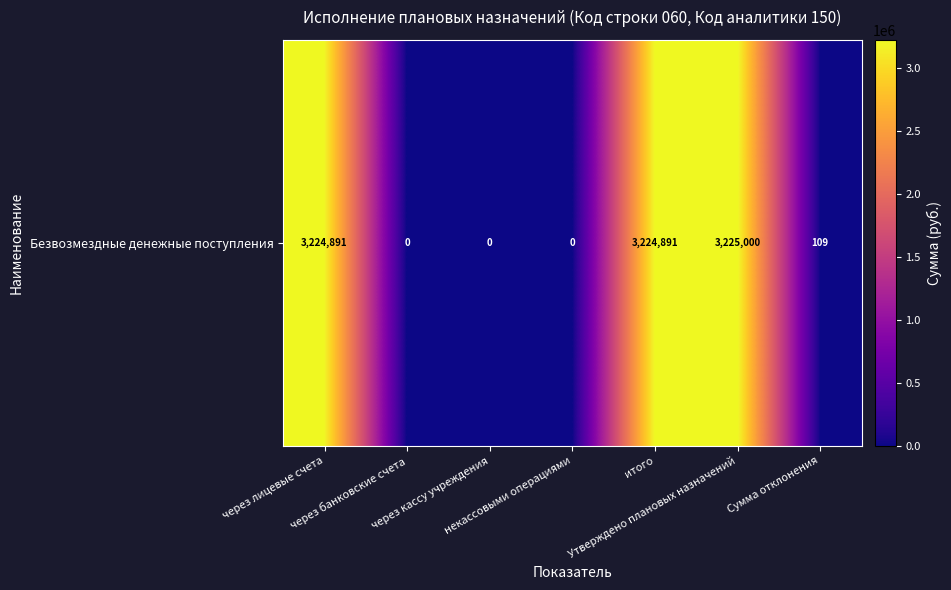

What is the change in value from через лицевые счета to через кассу учреждения?

-3224891